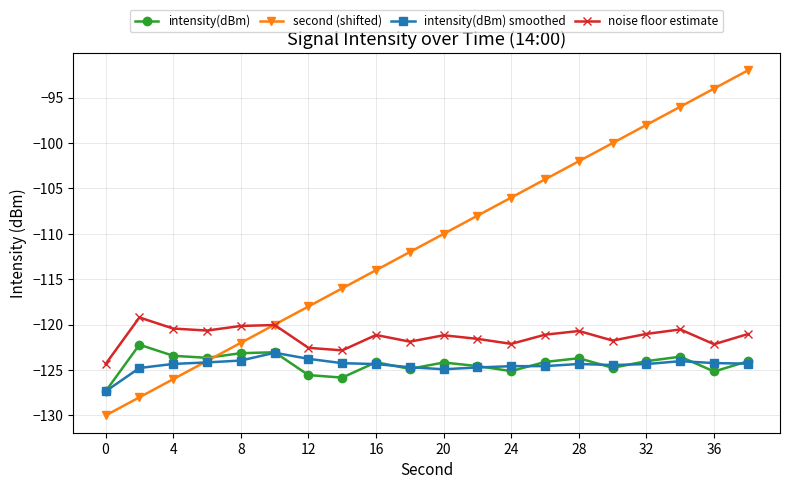

What is the value of the intensity(dBm) point at the 1st from the left?

-127.3